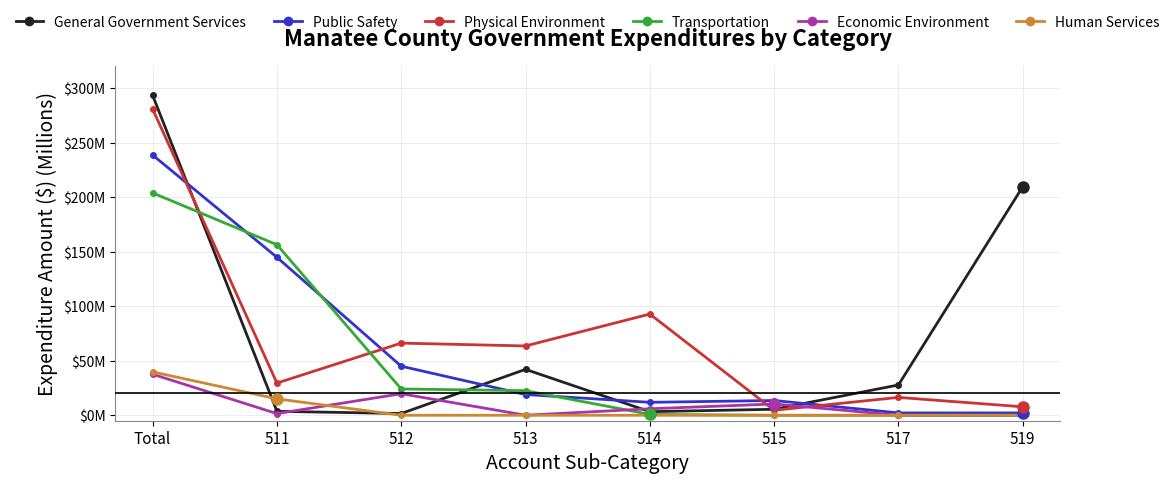

At which category does General Government Services reach its first local valley?

512